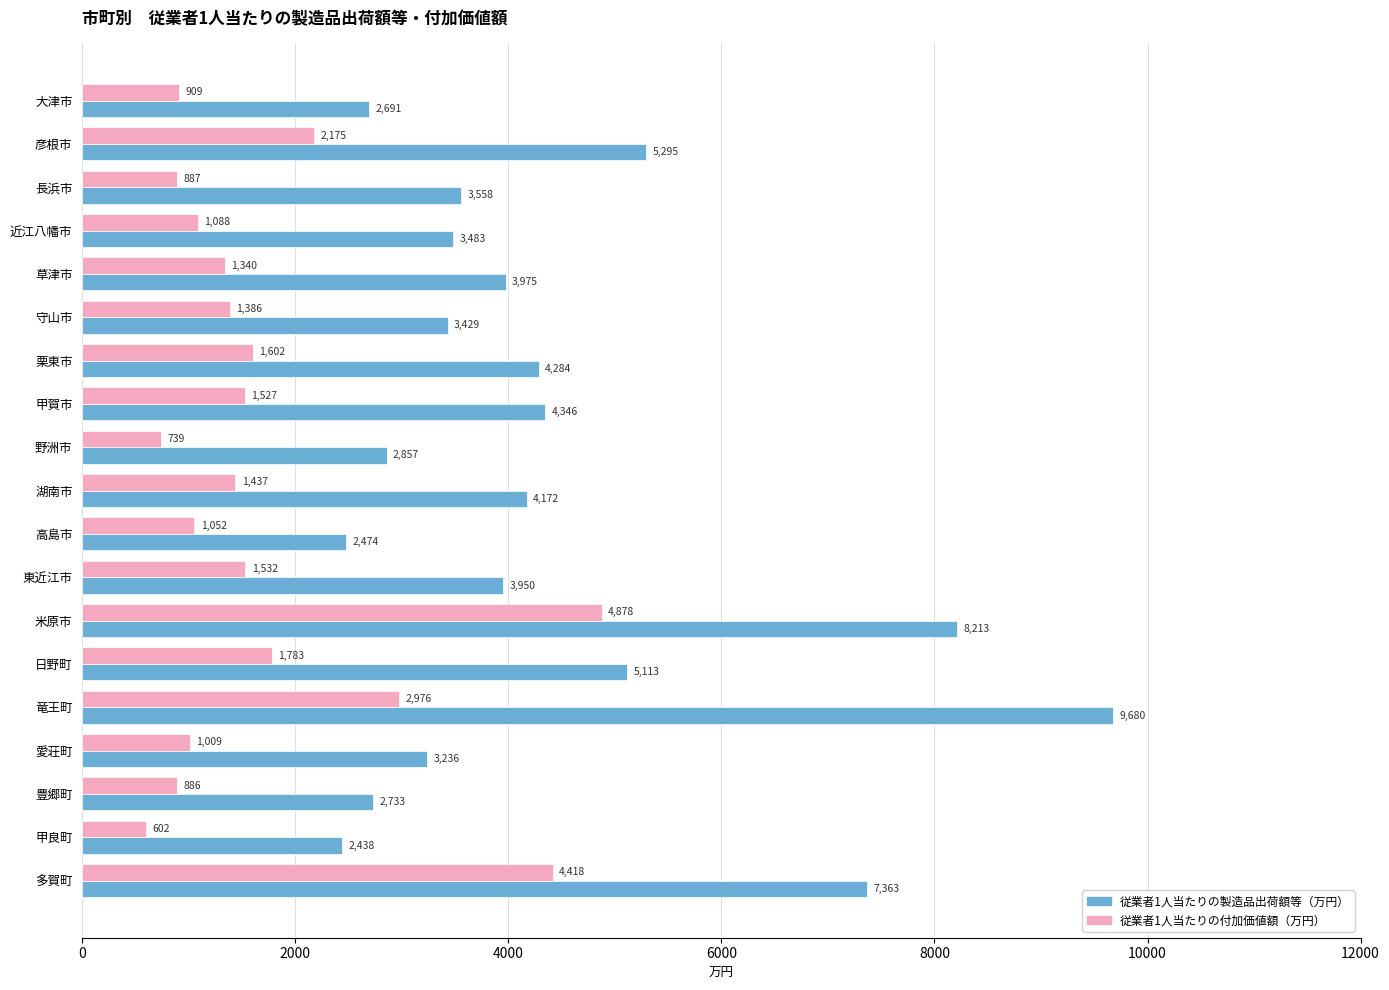

True or false: 従業者1人当たりの製造品出荷額等（万円） has a value of 5010 at 守山市.

False